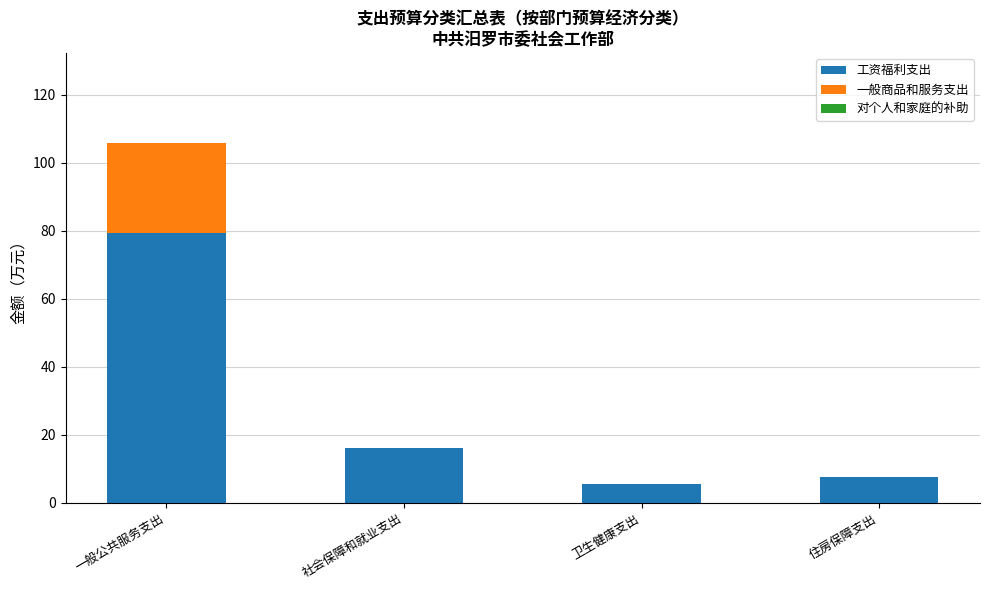

At which category is the sum across all series the highest?

一般公共服务支出